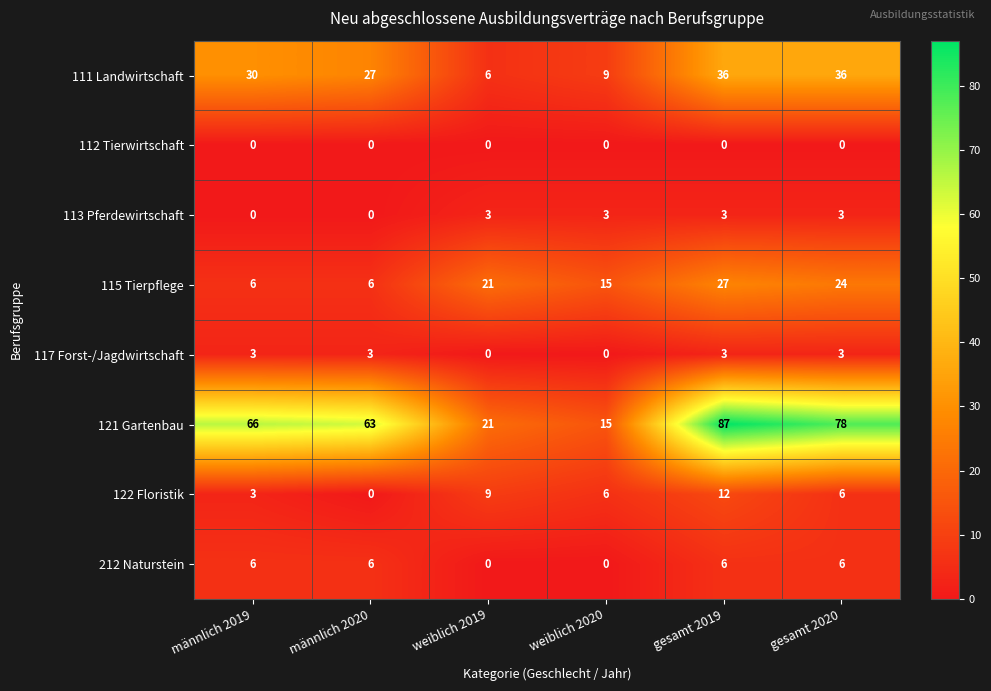

At which category is the sum across all series the highest?

gesamt 2019